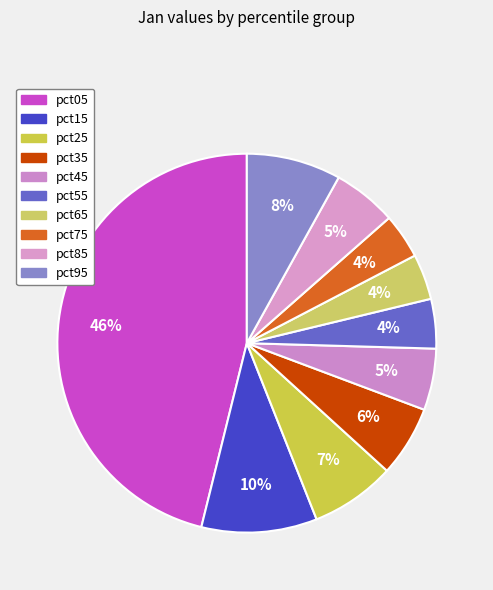

How many slices are in this pie chart?

10